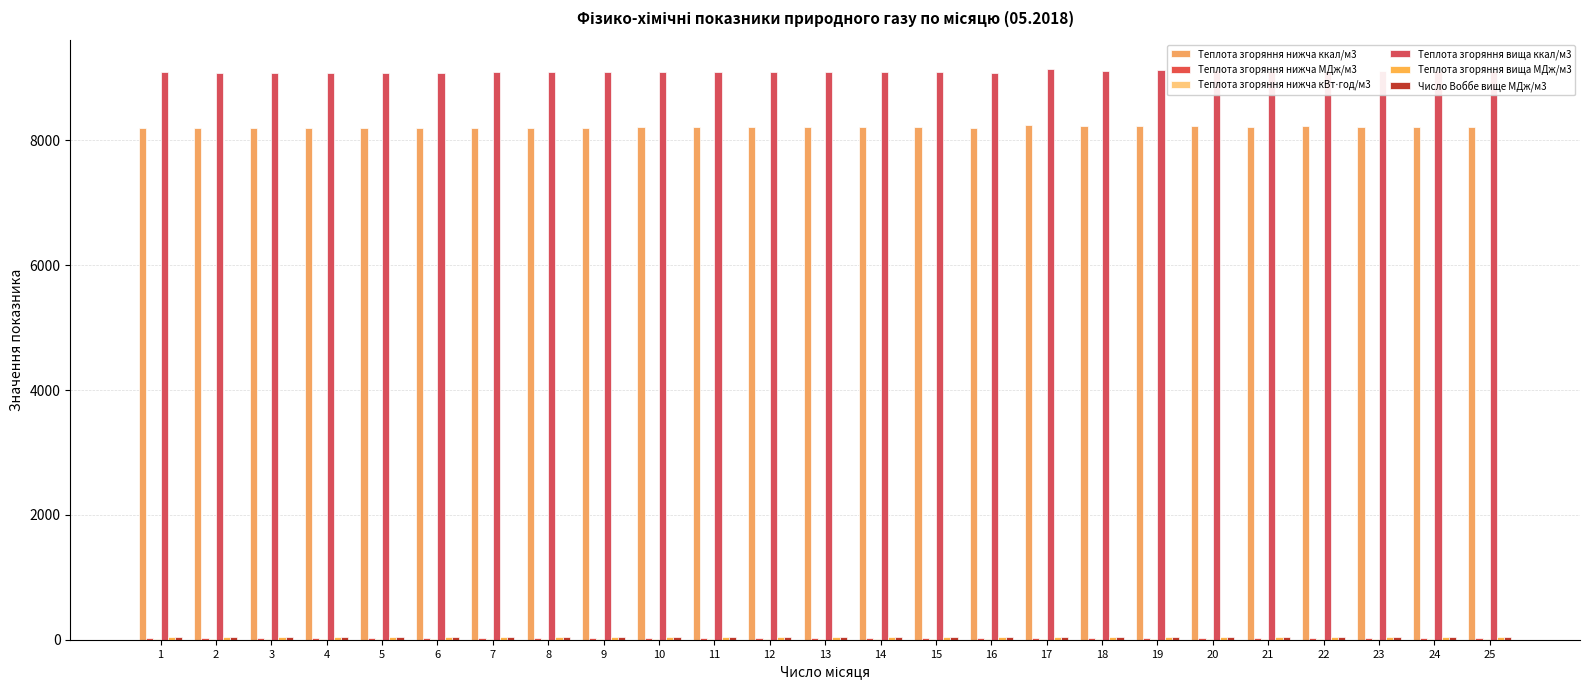

Is it true that Теплота згоряння нижча ккал/м3 equals 11854.6 at 3?

False